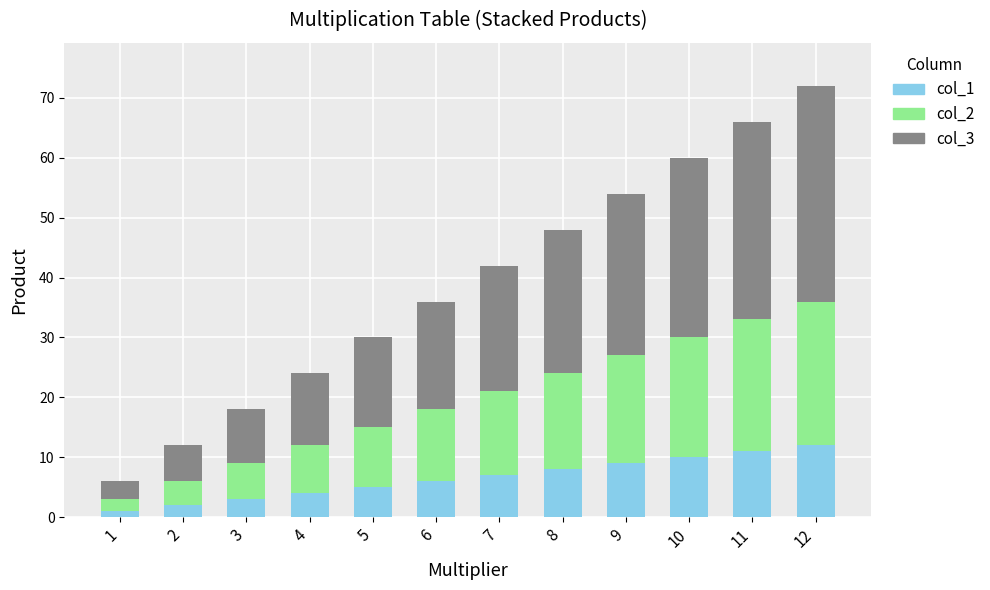

Is it true that col_1 equals 16 at 10?

False